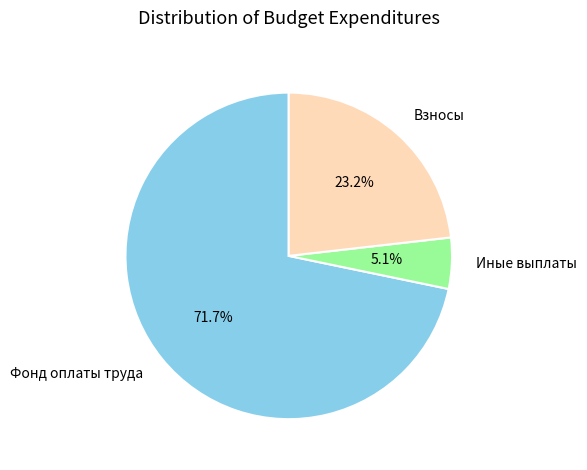

Is Фонд оплаты труда the majority of the pie?

Yes